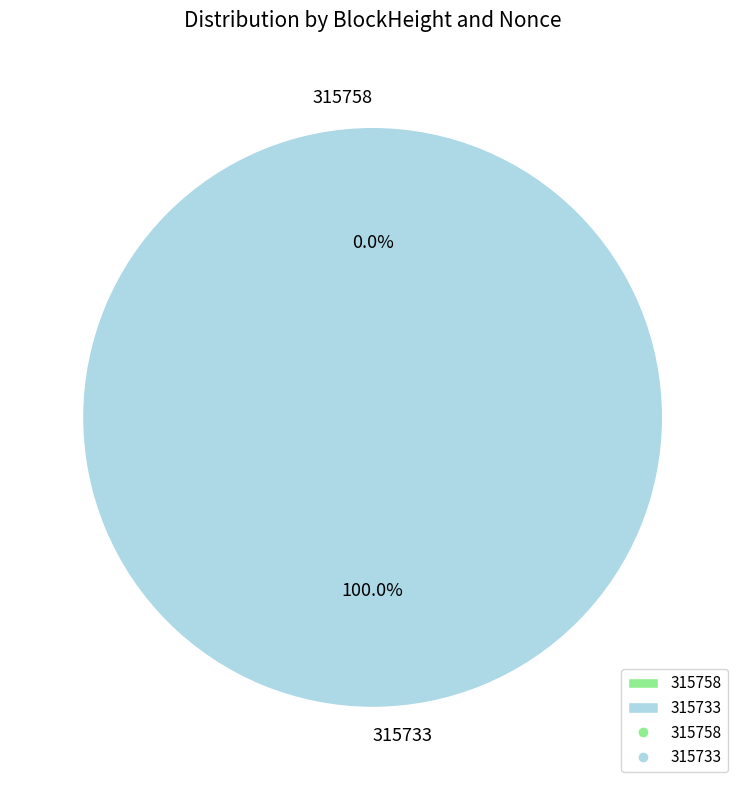

To the nearest percent, what is the difference between the 315758 and 315733 slice percentages?

100%